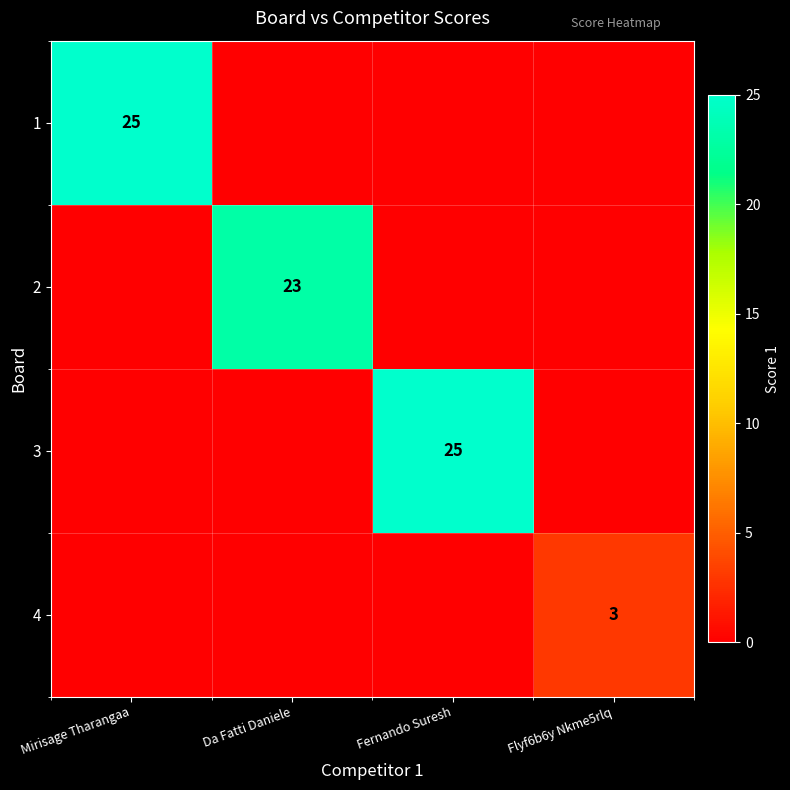

What is the total value across all series at Mirisage Tharangaa?

25